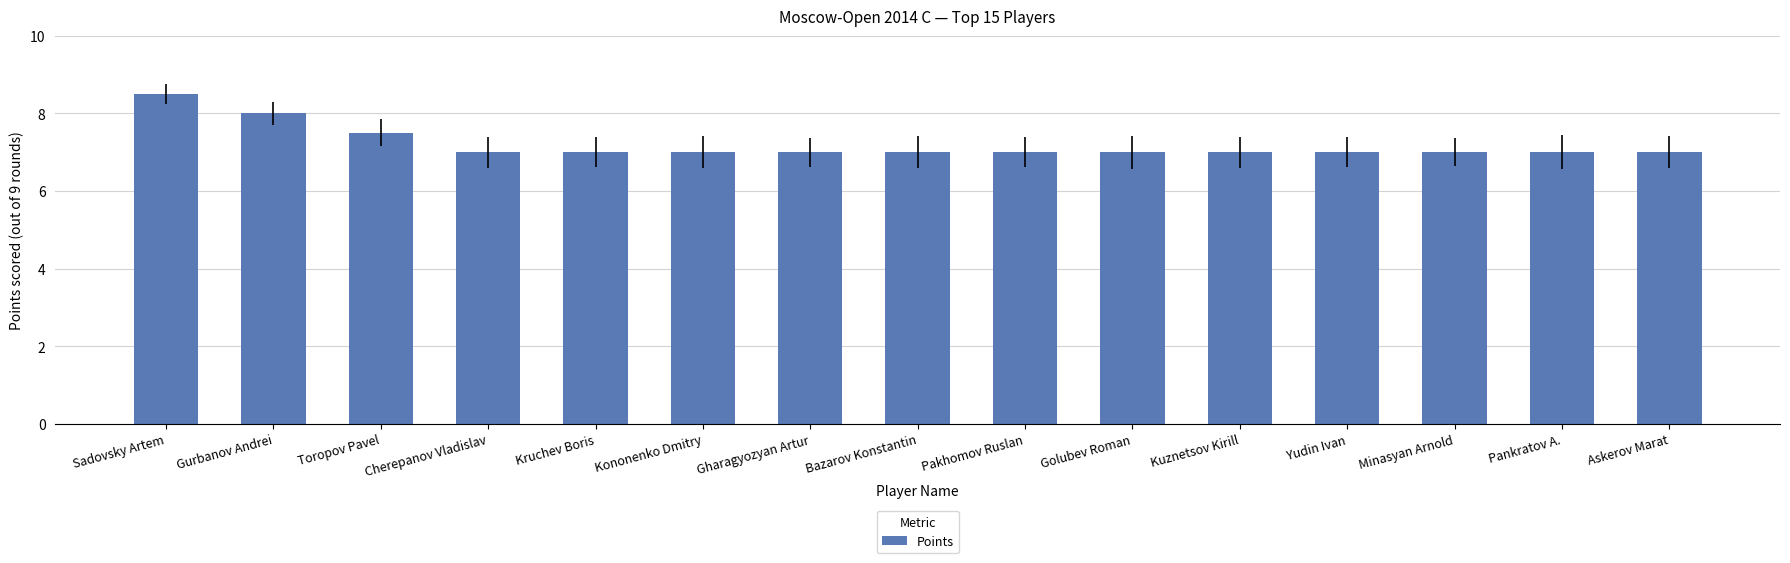

Count the values in the range 7 to 8.

14